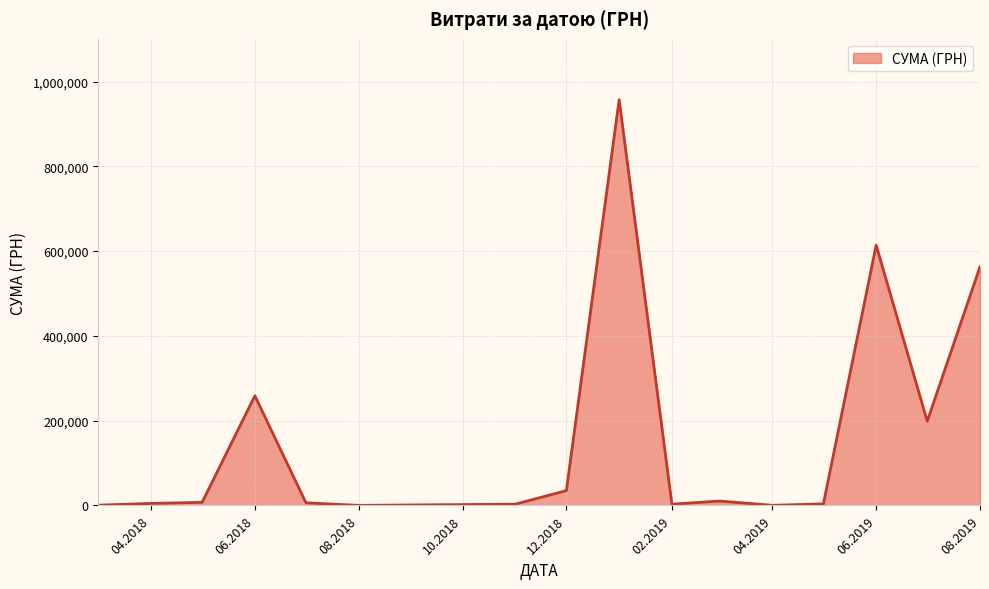

The value at 08.2019 is 180651.7. True or false?

False